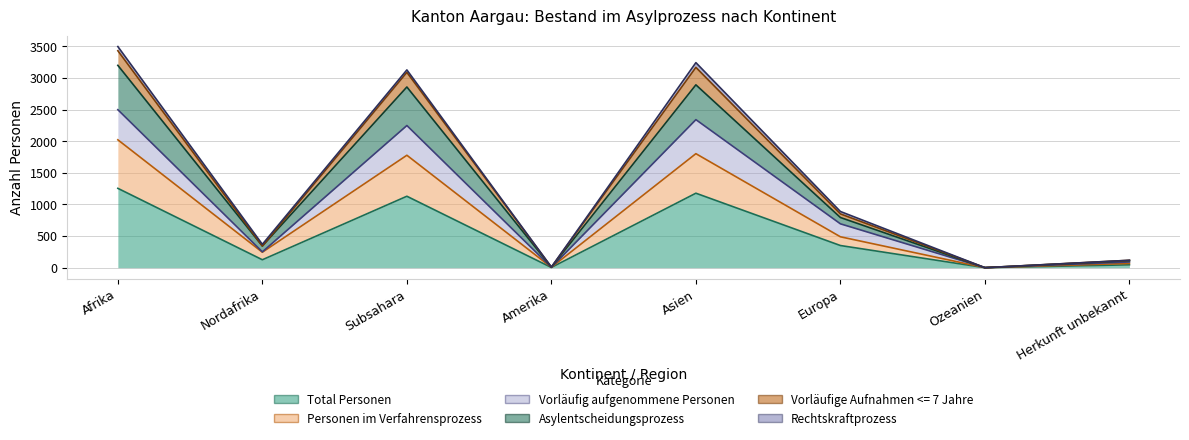

Which series has the largest range (max minus min)?

Vorläufige Aufnahmen <= 7 Jahre